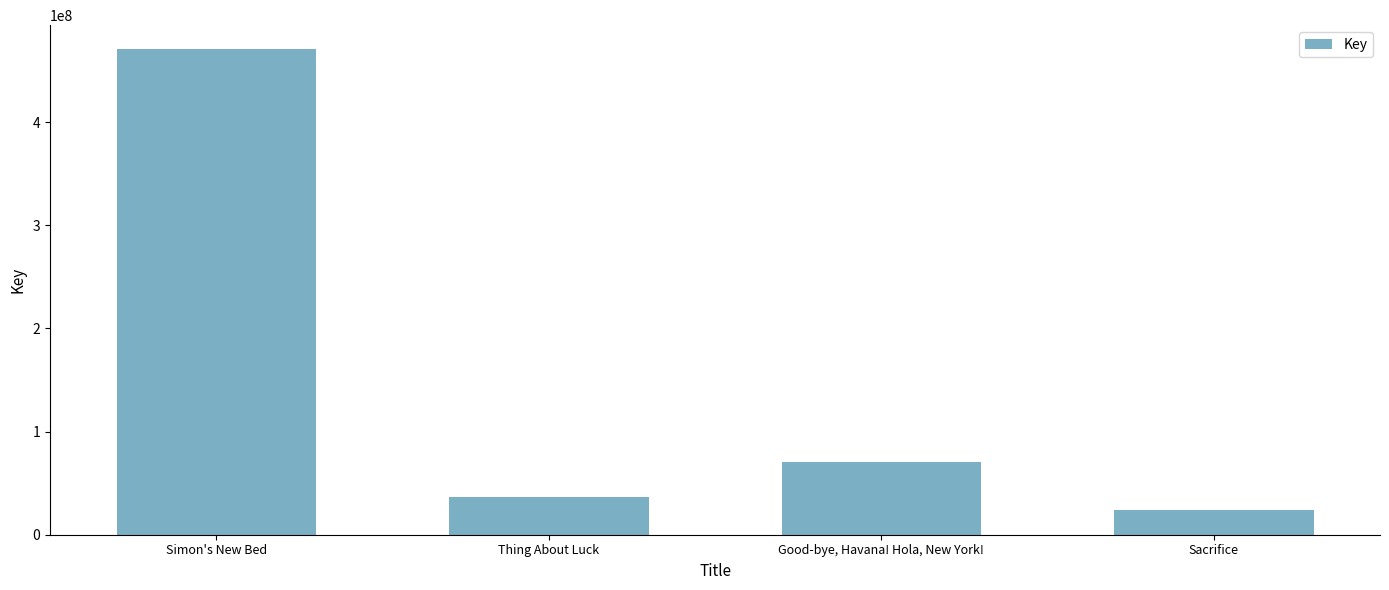

How many data points are less than 70065348?

2